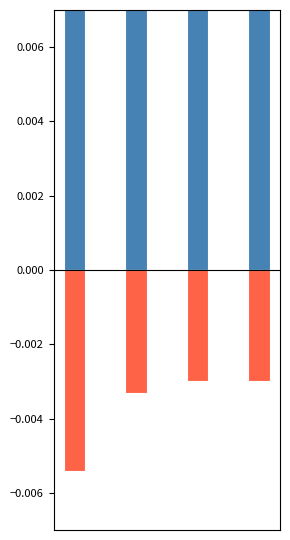

Reading right to left, list all the values displayed in this chart.

condAB: 3=0.3	2=0.3	1=0.2	0=0.1
value (neg): 3=-0.0	2=-0.0	1=-0.0	0=-0.0